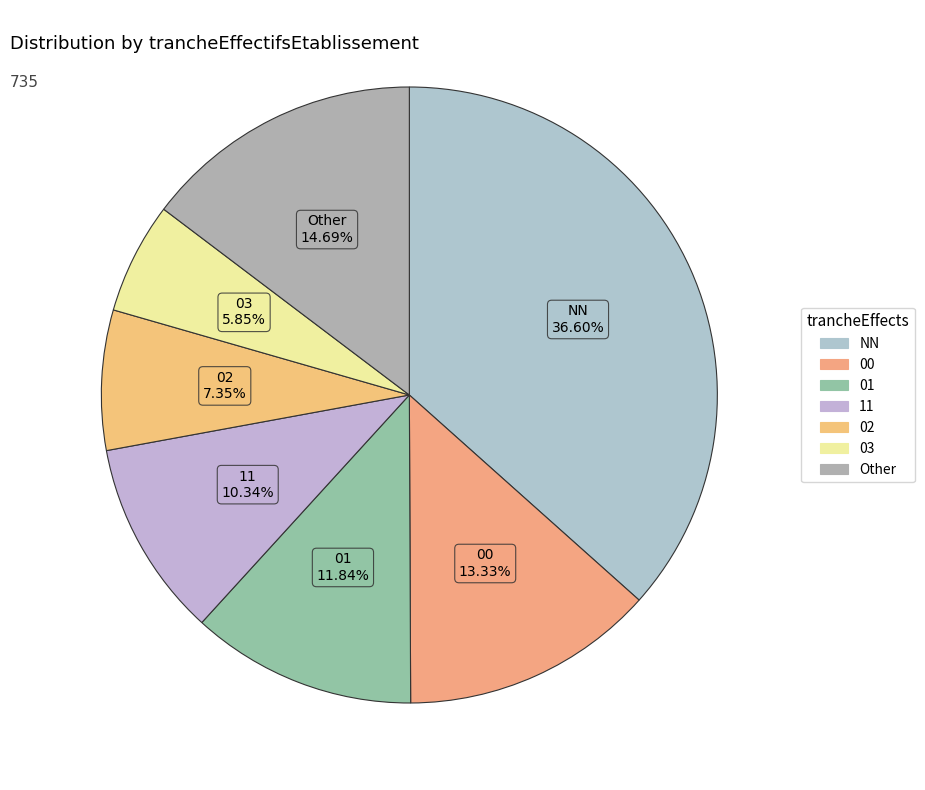

How many segments does this pie chart have?

7